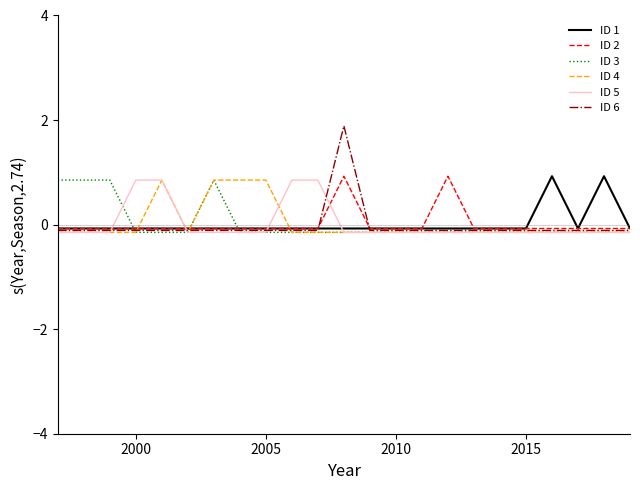

What is the highest value of the ID 6 series?

1.9